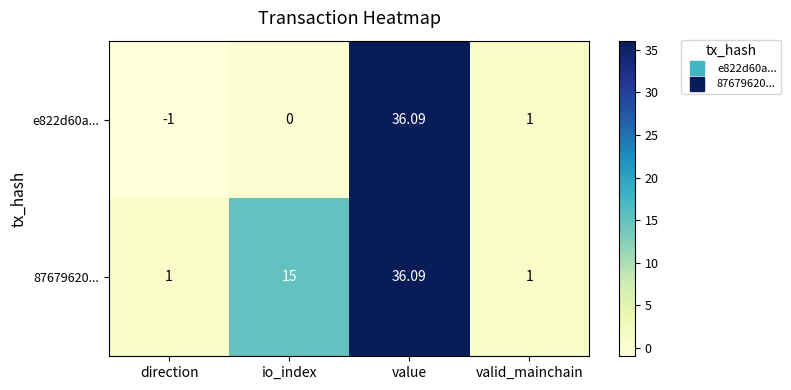

Rank the categories by e822d60a... value from lowest to highest.

direction, io_index, valid_mainchain, value